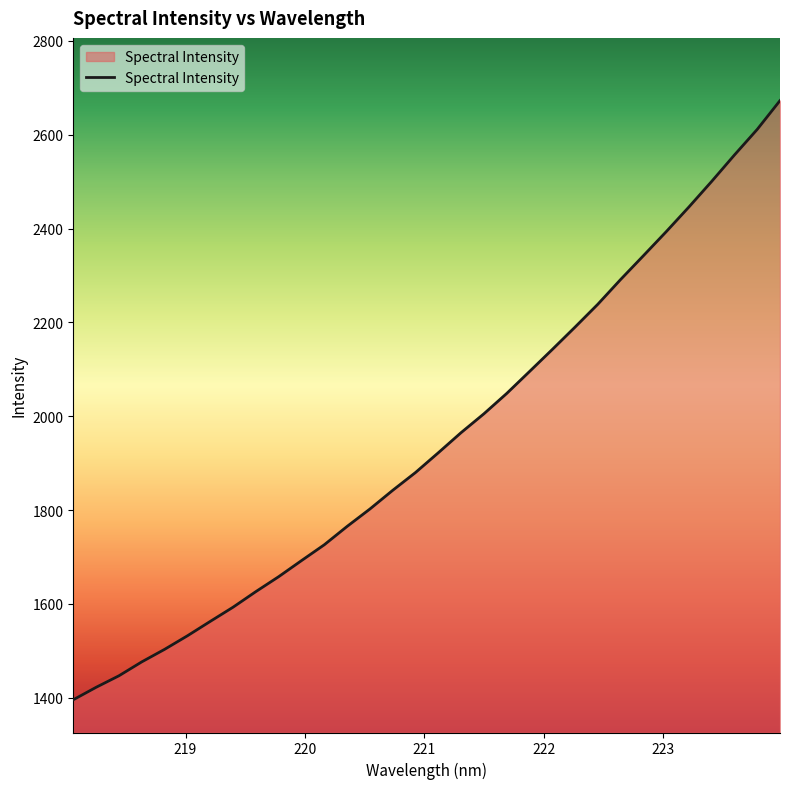

What is the greatest value displayed?

2672.8